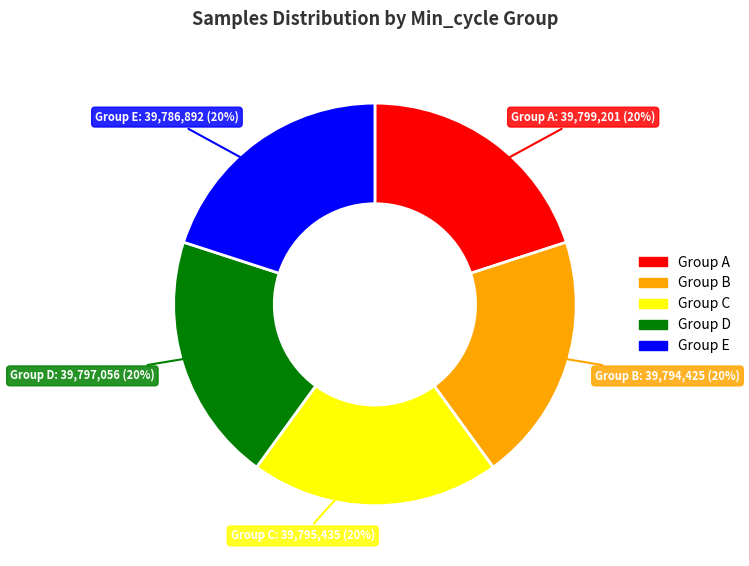

To the nearest percent, what is the average slice percentage?

20%